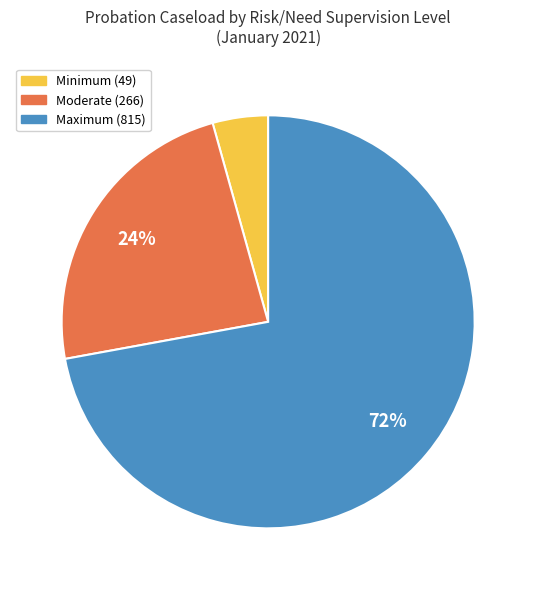

Does Maximum represent more than half of the total?

Yes